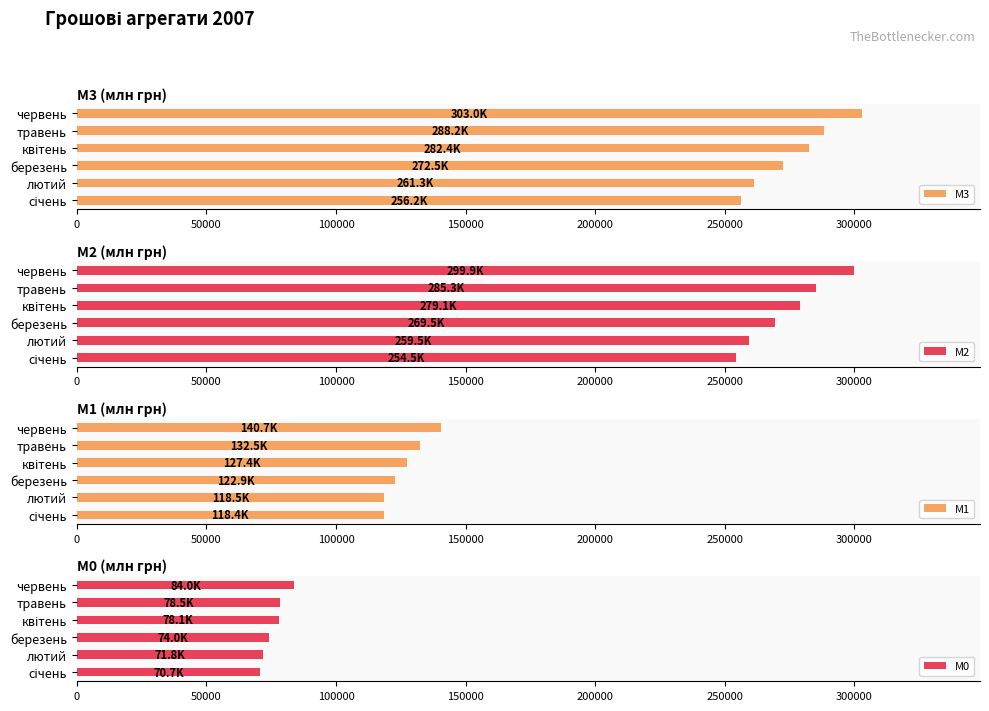

What is the value of the М0 bar at the 1st from the left?

70650.0